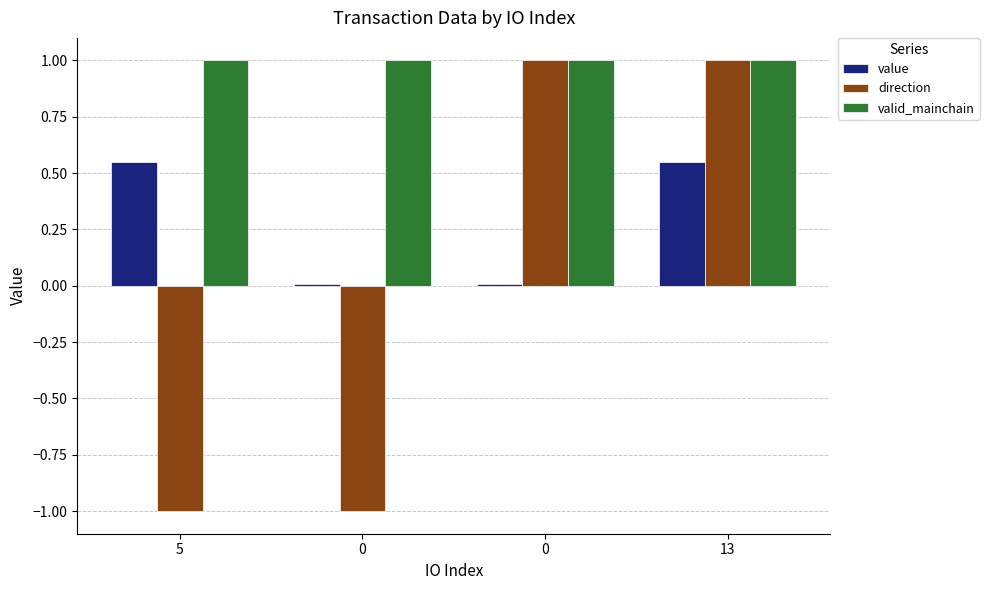

The value of valid_mainchain at 13 is 1.0. True or false?

True